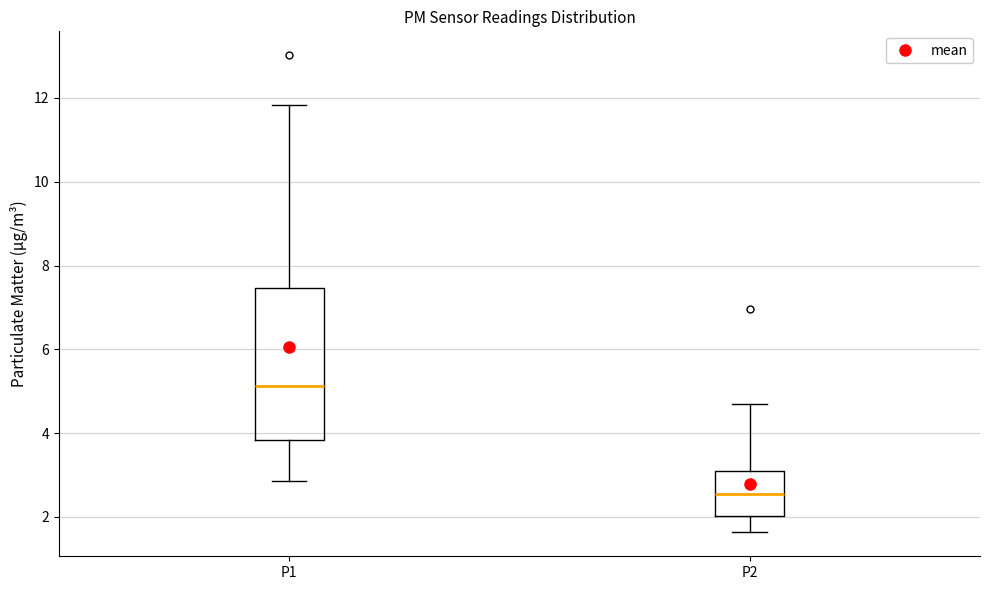

Reading left to right, read every box against the y-axis: the position of its median line, the range the box covers, and the ends of its whiskers. The values are not printed on the chart, so give them approximately, as read against the axis.

P1: median 5.2, box 3.8 to 7.4, whiskers 2.8 to 11.8
P2: median 2.6, box 2.0 to 3.2, whiskers 1.6 to 4.8